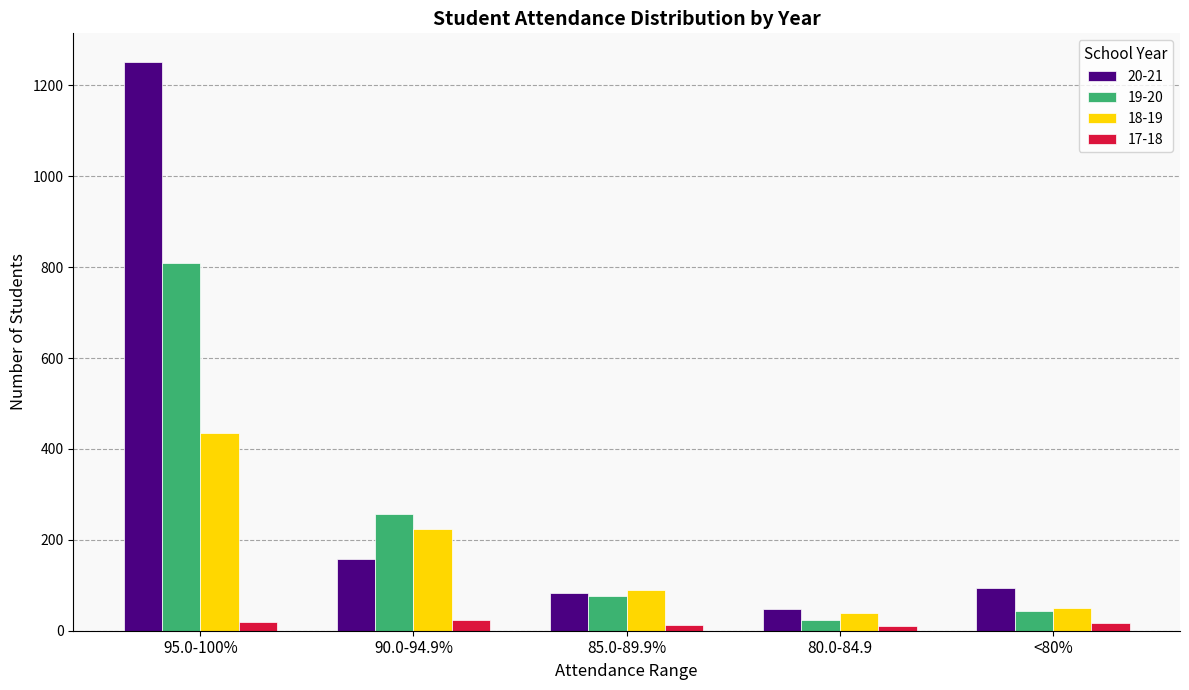

Which series changed the most between 85.0-89.9% and <80%?

18-19